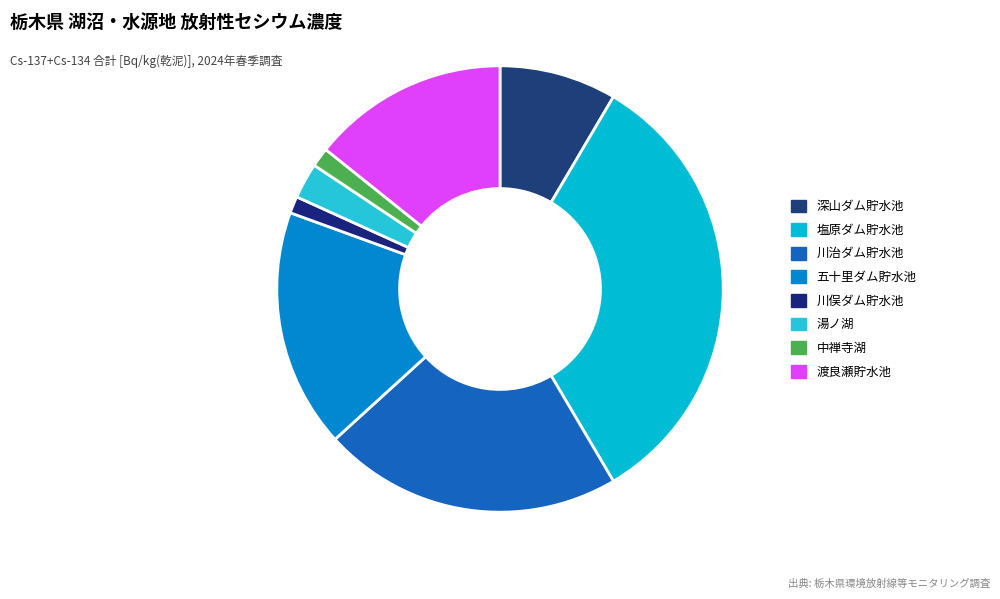

To the nearest percent, what is the combined percentage of 湯ノ湖 and 塩原ダム貯水池?

36%